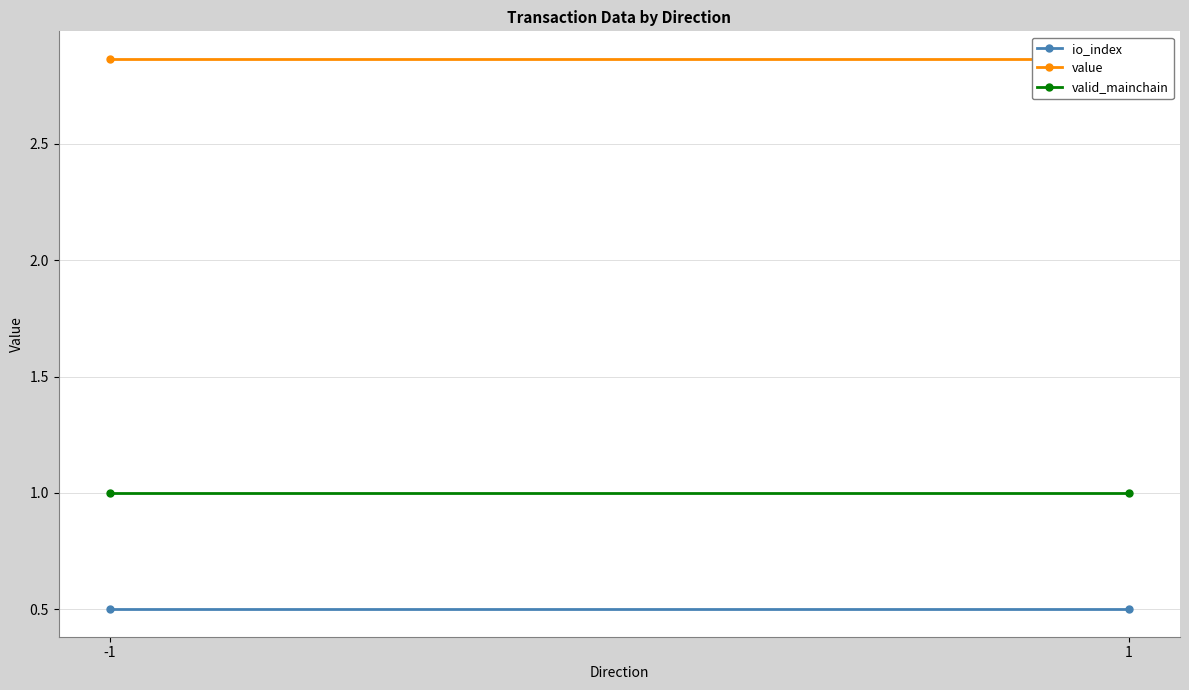

What is the value of the value point at the 2nd from the left?

2.9